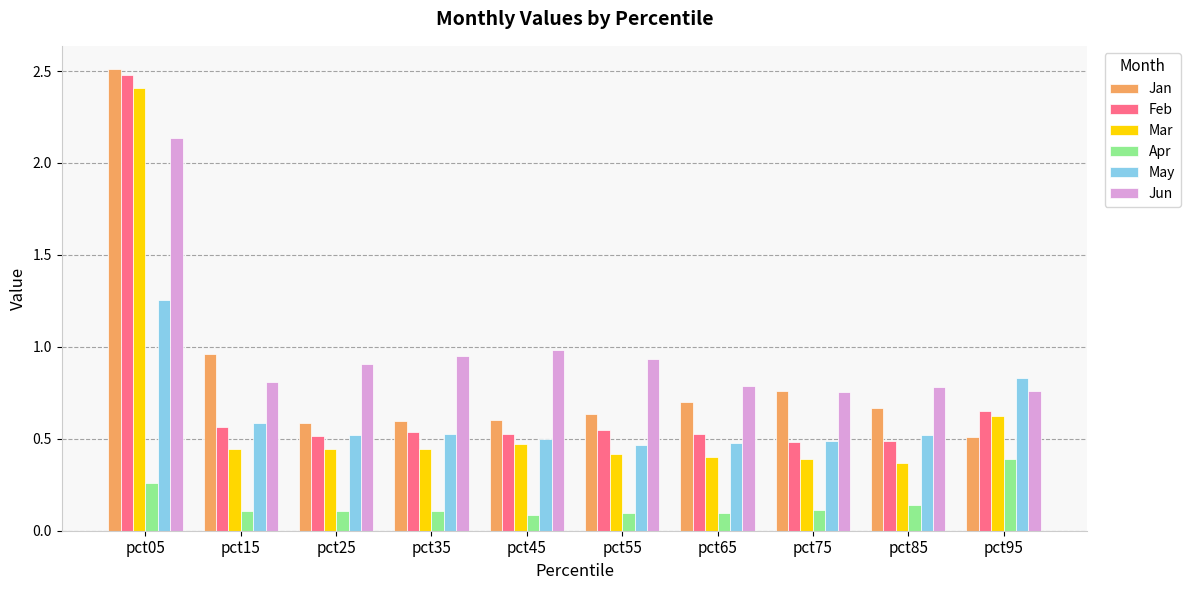

How many categories are shown in the chart?

10